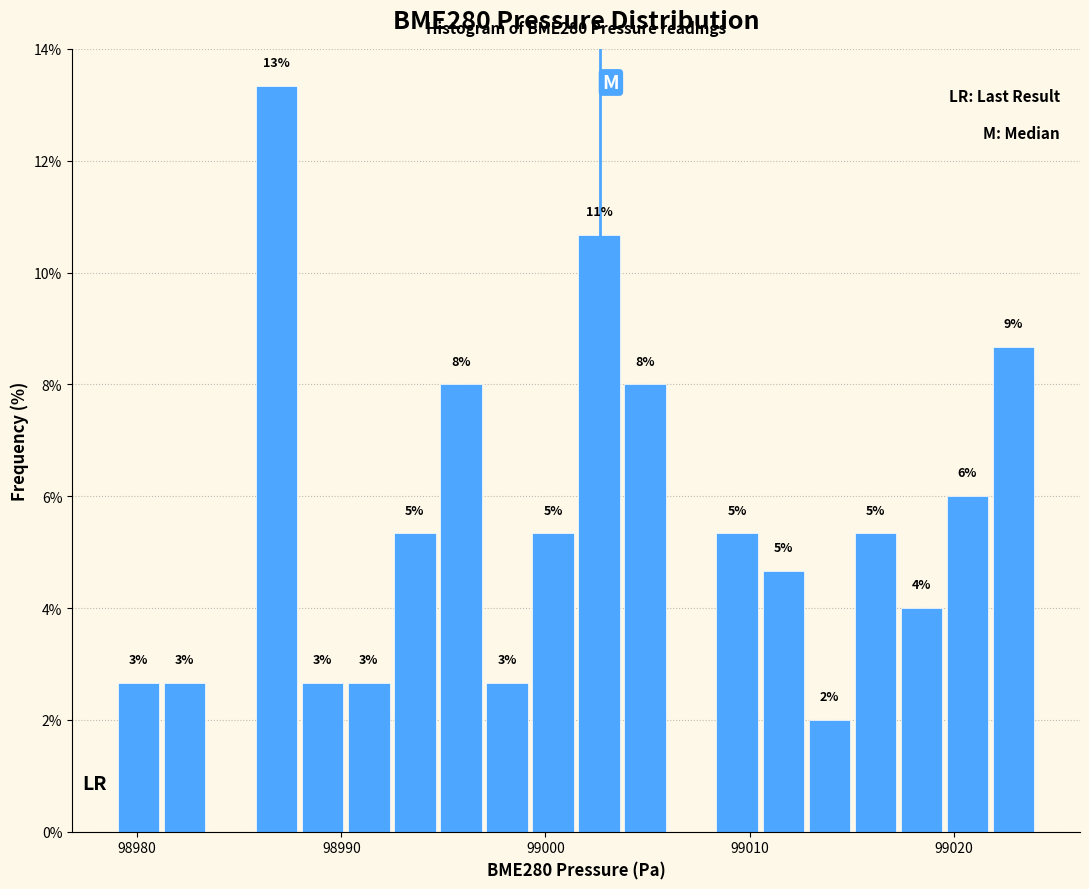

Read against the x-axis, roughly where is the centre of the tallest bar?

98987